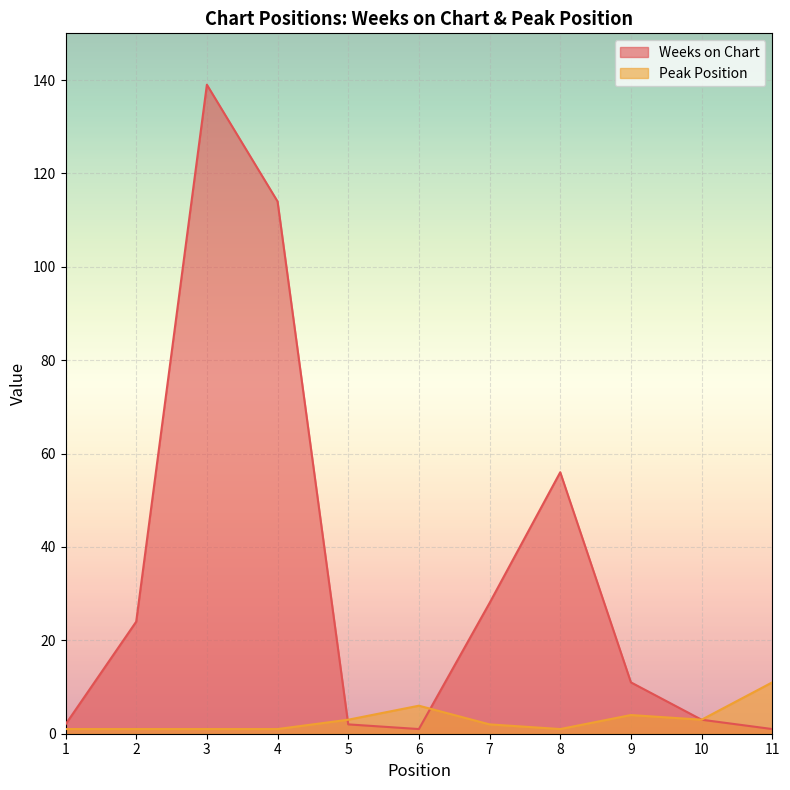

At which label does Weeks on Chart reach its peak?

3